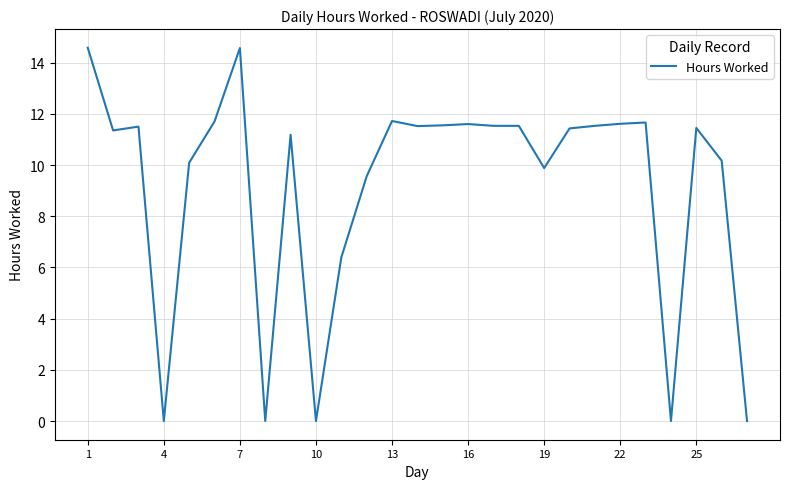

What is the greatest value displayed?

14.6